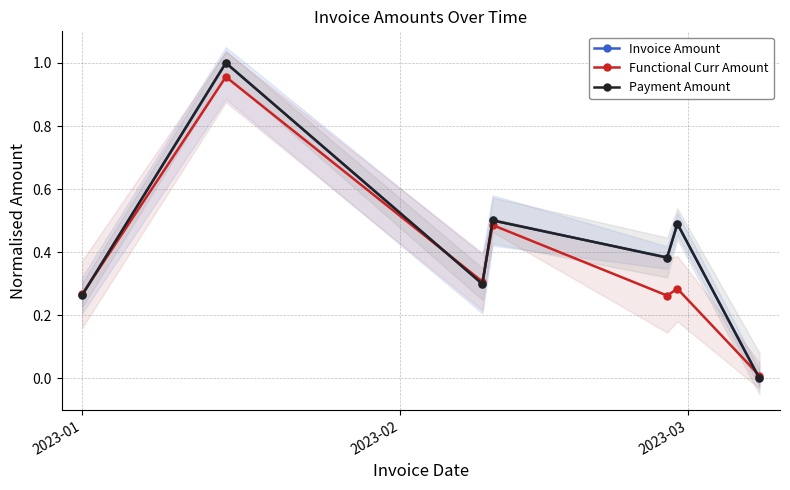

List the series in order of their peak value, lowest first.

Functional Curr Amount, Invoice Amount, Payment Amount